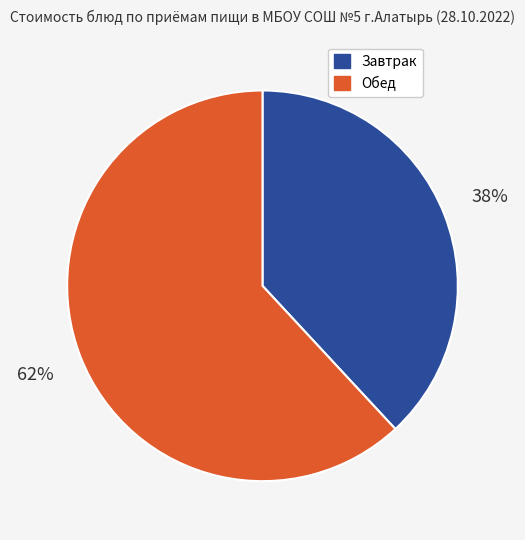

Is there any slice that represents more than half of the pie?

Yes